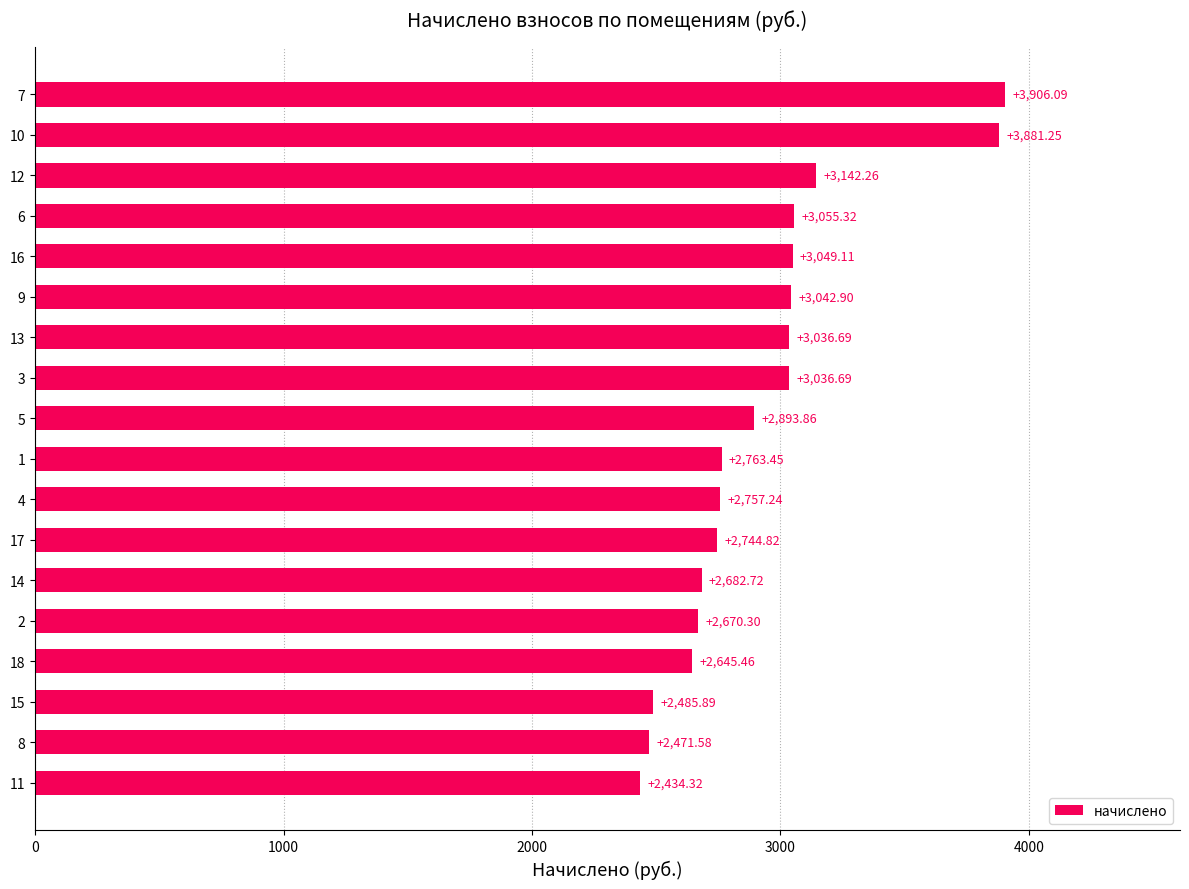

How many bars are there in total?

18